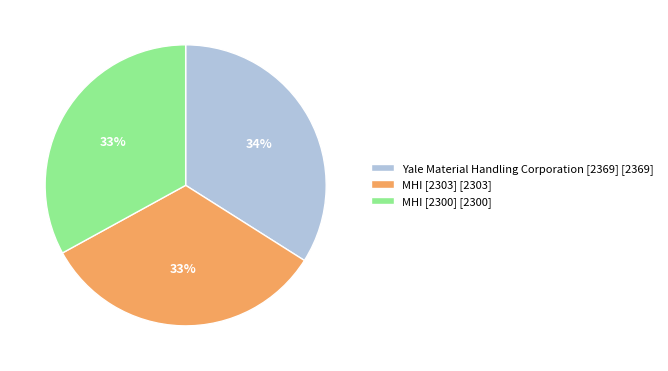

To the nearest percent, what is the average slice percentage?

33%